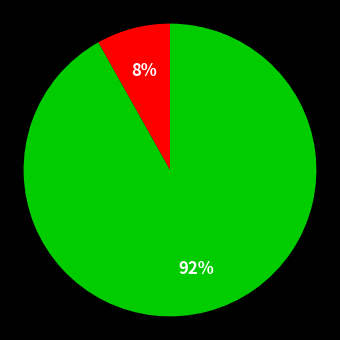

Is there a majority slice in this chart?

Yes